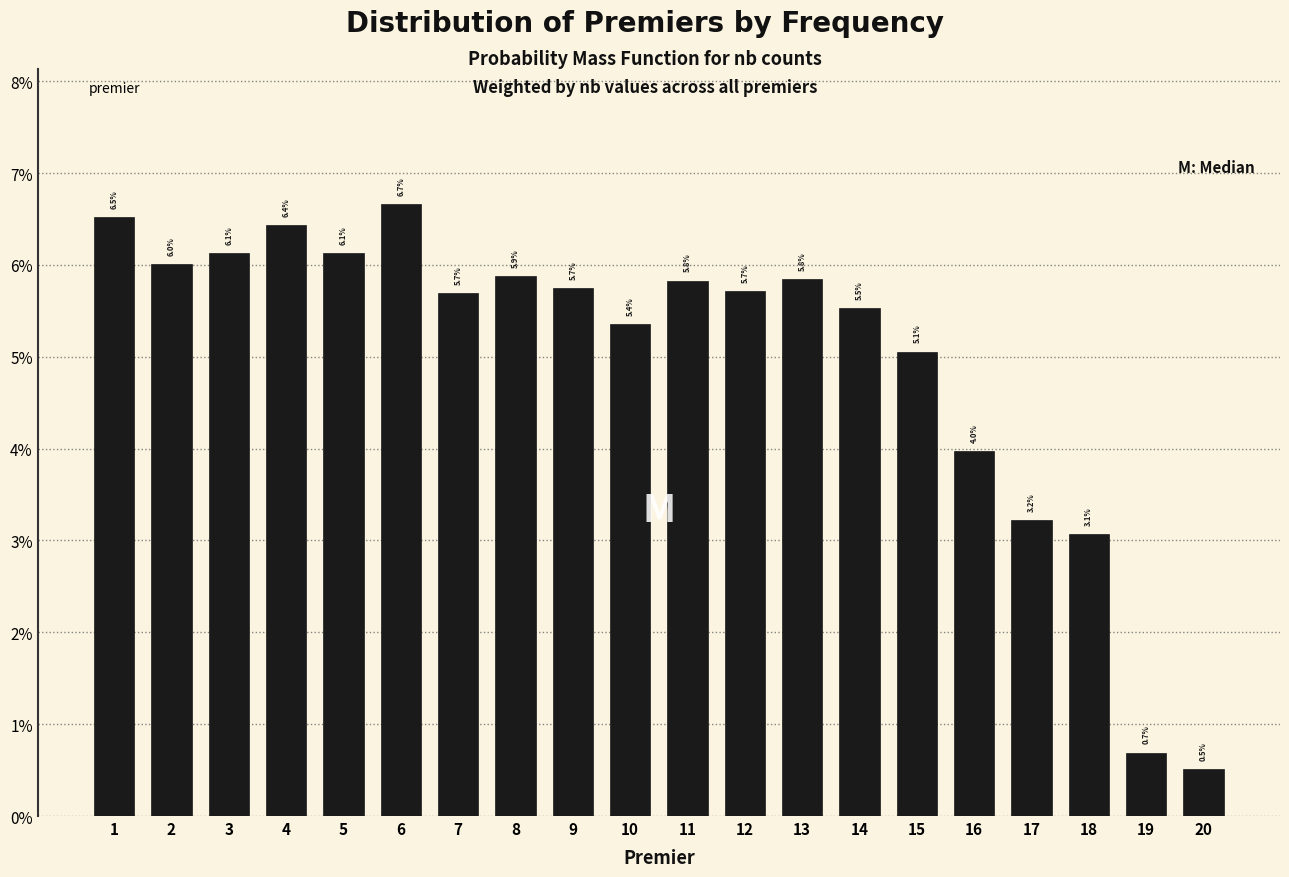

Does the chart contain any negative values?

No